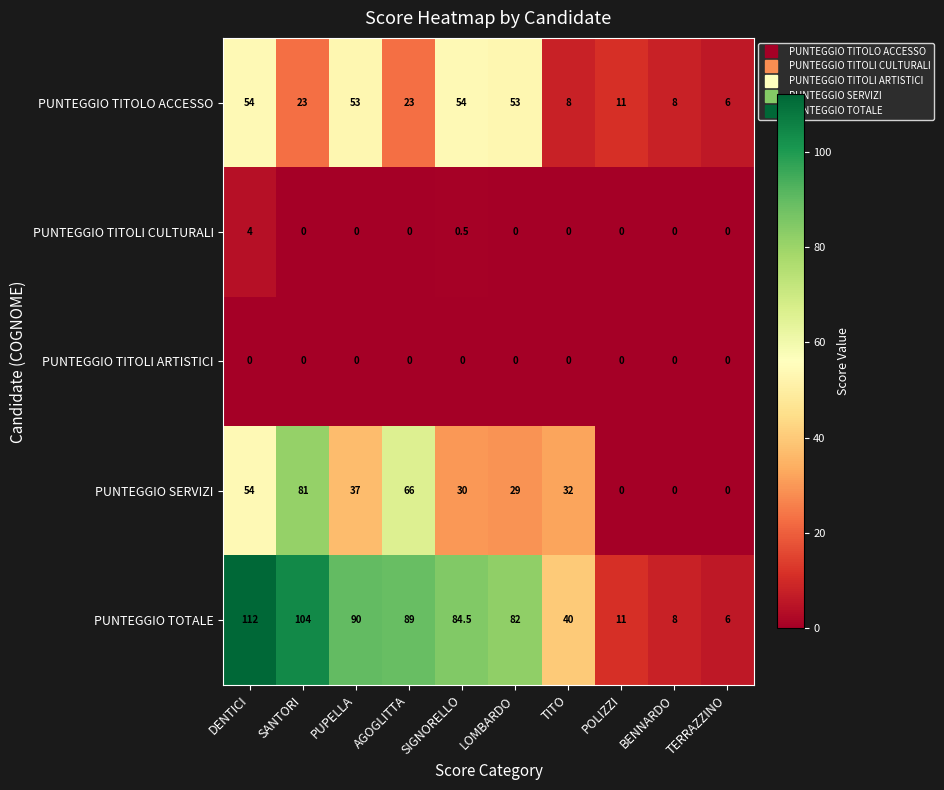

Rank the categories by PUNTEGGIO TOTALE value from highest to lowest.

DENTICI, SANTORI, PUPELLA, AGOGLITTA, SIGNORELLO, LOMBARDO, TITO, POLIZZI, BENNARDO, TERRAZZINO